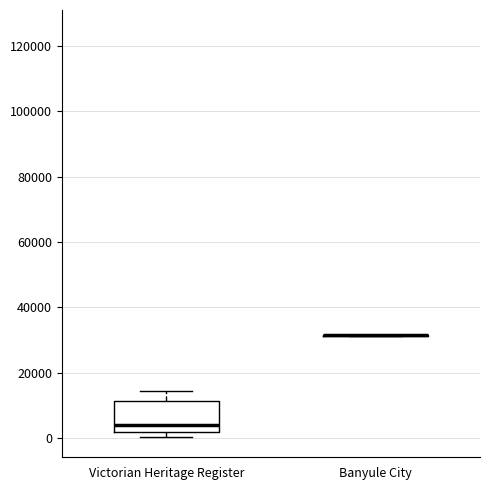

Where is the upper edge of the box for Victorian Heritage Register on the y-axis? The values are not printed on the chart, so give them approximately, as read against the axis.

12000